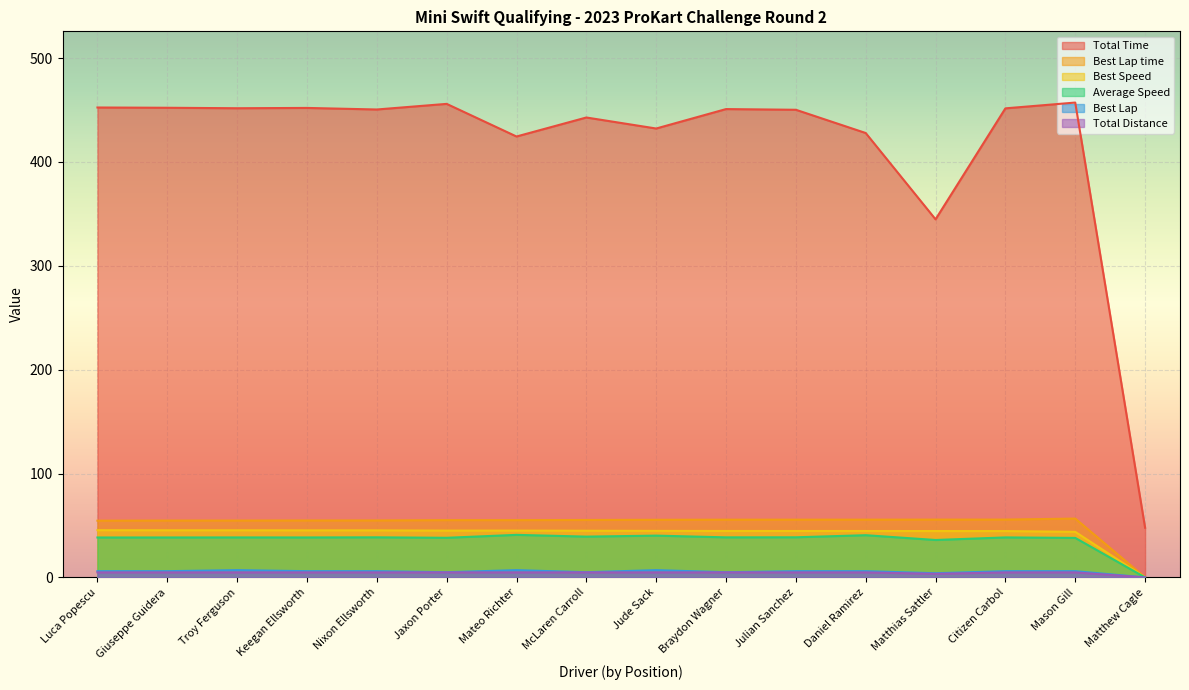

Which series has the largest range (max minus min)?

Total Time